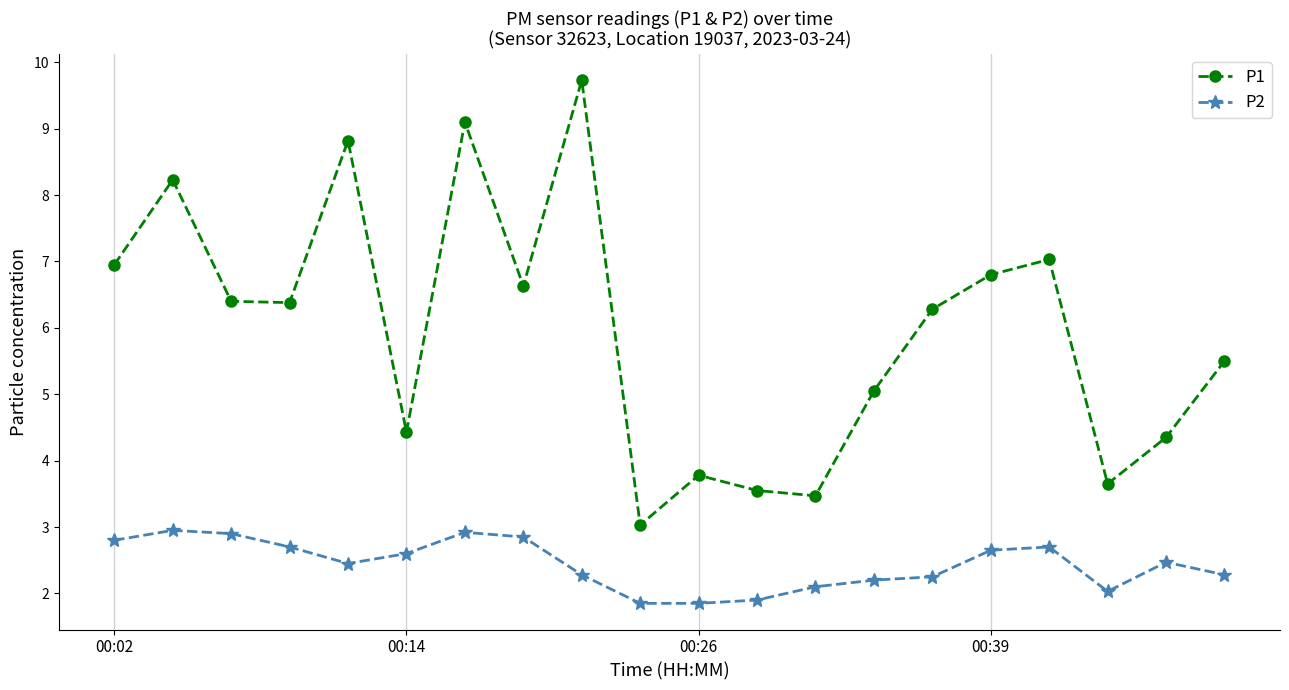

What is the value of the P2 point at the 3rd from the left?

2.9